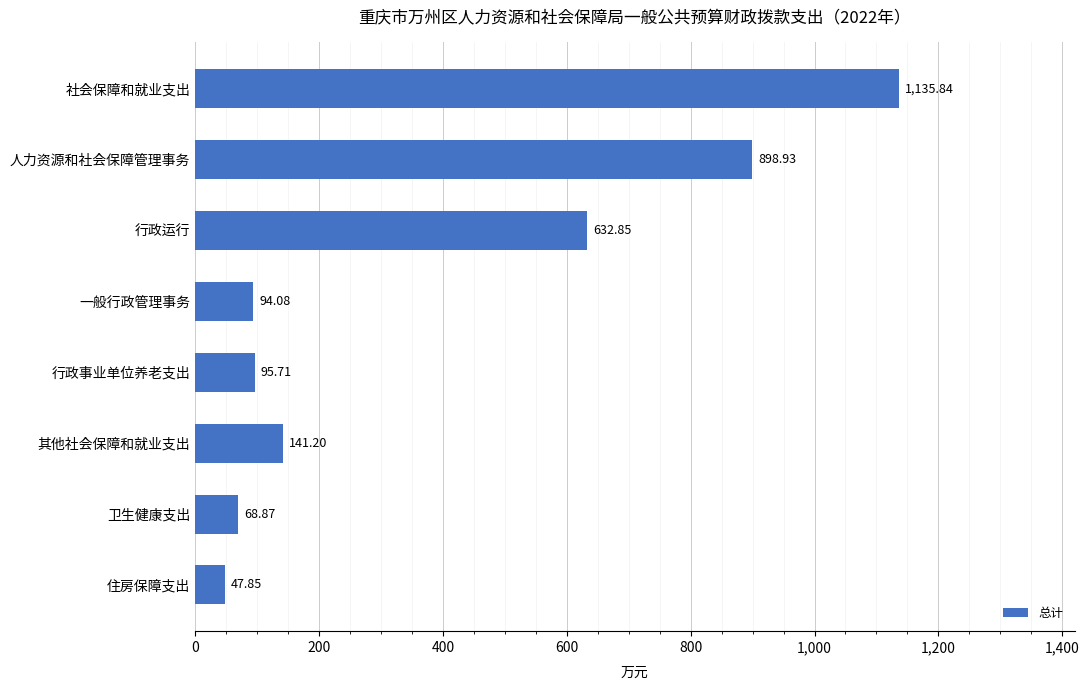

List the labels in order of value, smallest first.

住房保障支出, 卫生健康支出, 一般行政管理事务, 行政事业单位养老支出, 其他社会保障和就业支出, 行政运行, 人力资源和社会保障管理事务, 社会保障和就业支出